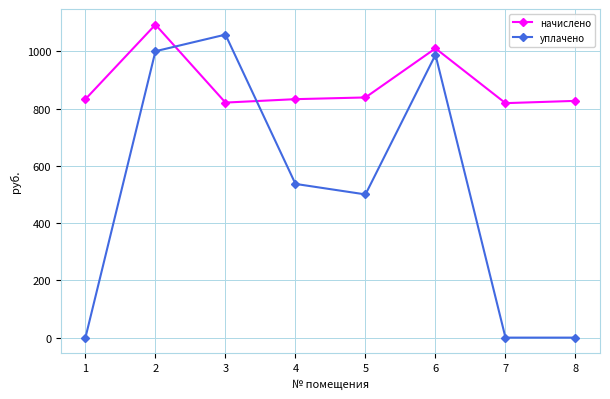

What are all the series names shown in the legend?

начислено, уплачено